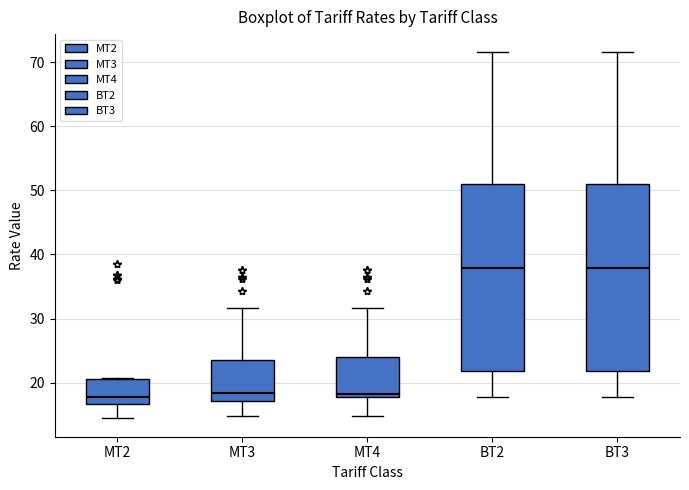

Reading left to right, read every box against the y-axis: the position of its median line, the range the box covers, and the ends of its whiskers. The values are not printed on the chart, so give them approximately, as read against the axis.

MT2: median 18, box 17 to 21, whiskers 14 to 21
MT3: median 18, box 17 to 23, whiskers 15 to 32
MT4: median 18 (just above the box's lower edge), box 18 to 24, whiskers 15 to 32
BT2: median 38, box 22 to 51, whiskers 18 to 72
BT3: median 38, box 22 to 51, whiskers 18 to 72